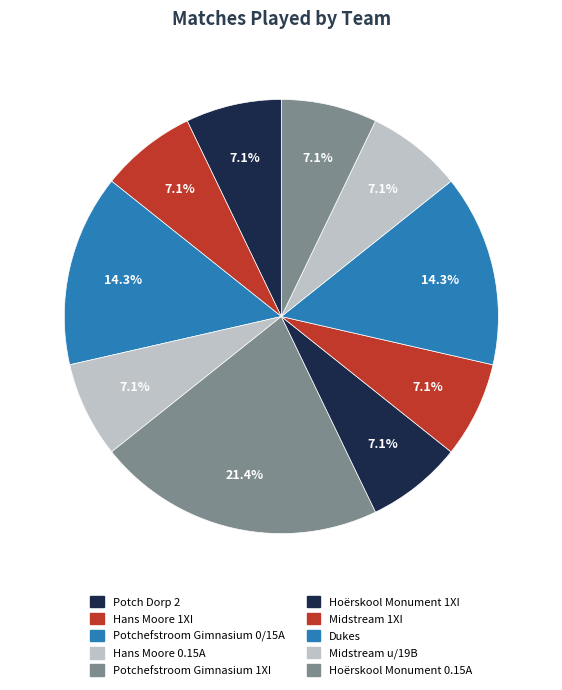

To the nearest percent, what is the difference between the Midstream u/19B and Dukes slice percentages?

7%